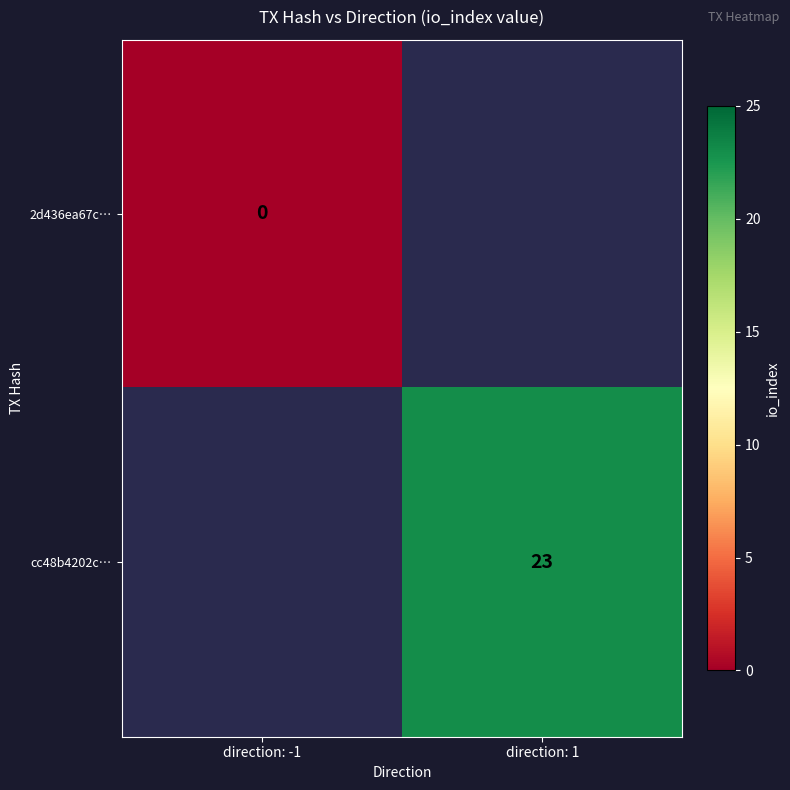

Is the value of cc48b4202c… at direction: 1 greater than the value of 2d436ea67c… at direction: -1?

Yes